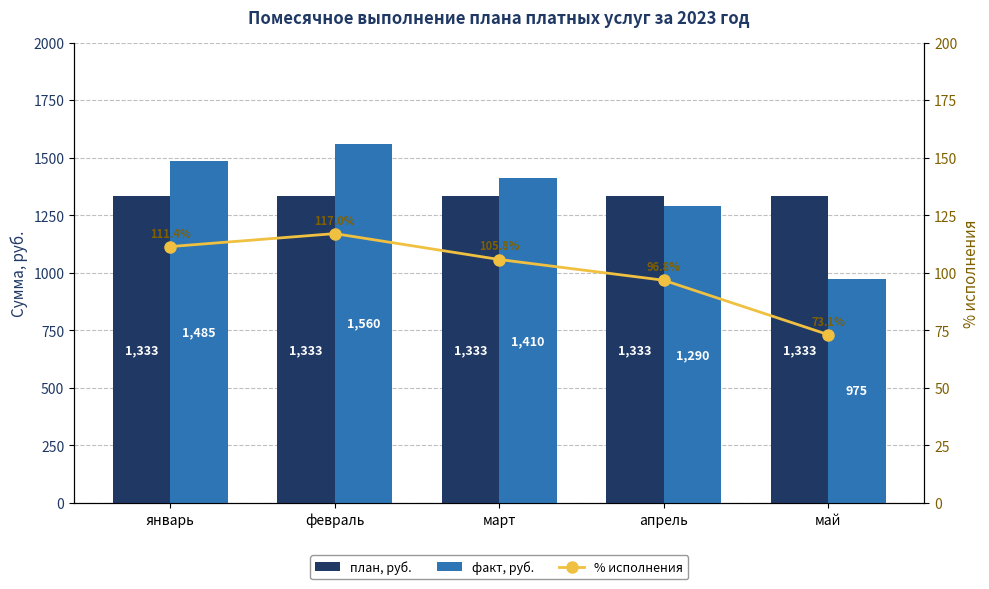

How many факт, руб. values are between 1290 and 1485?

3